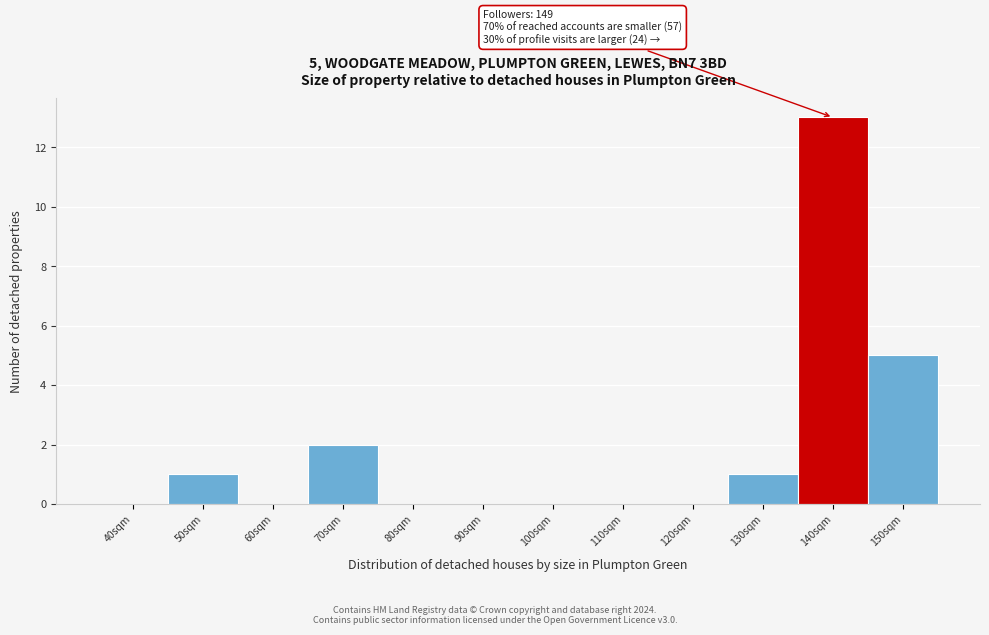

Reading left to right, list all the values displayed in this chart.

40sqm=0	50sqm=1	60sqm=0	70sqm=2	80sqm=0	90sqm=0	100sqm=0	110sqm=0	120sqm=0	130sqm=1	140sqm=13	150sqm=5